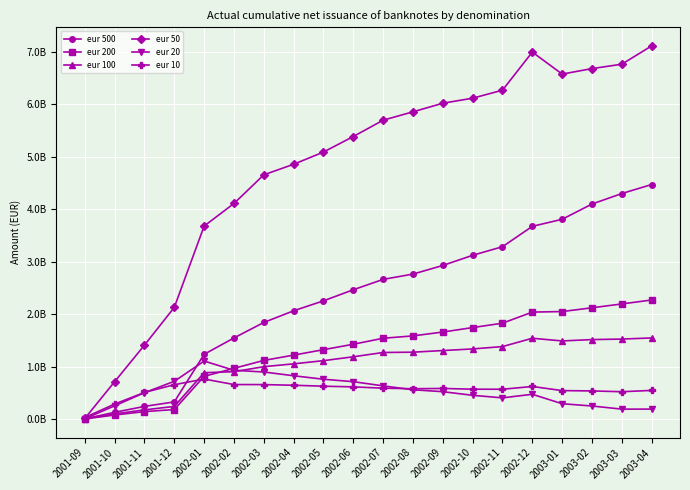

What are all the series names shown in the legend?

eur 500, eur 200, eur 100, eur 50, eur 20, eur 10